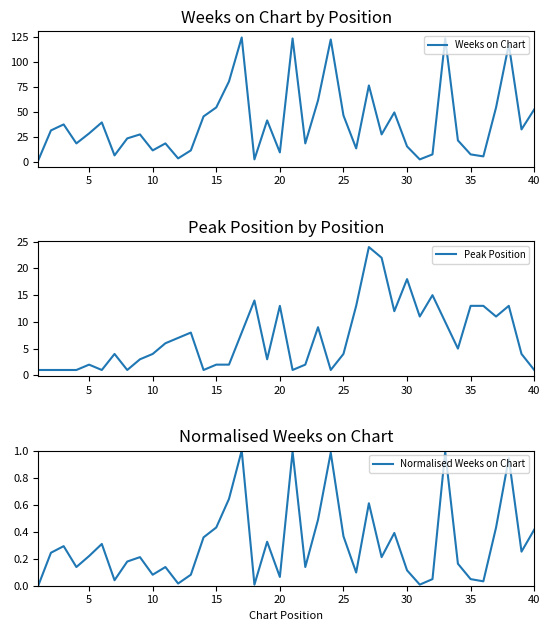

At how many categories does at least one series exceed 10?

37